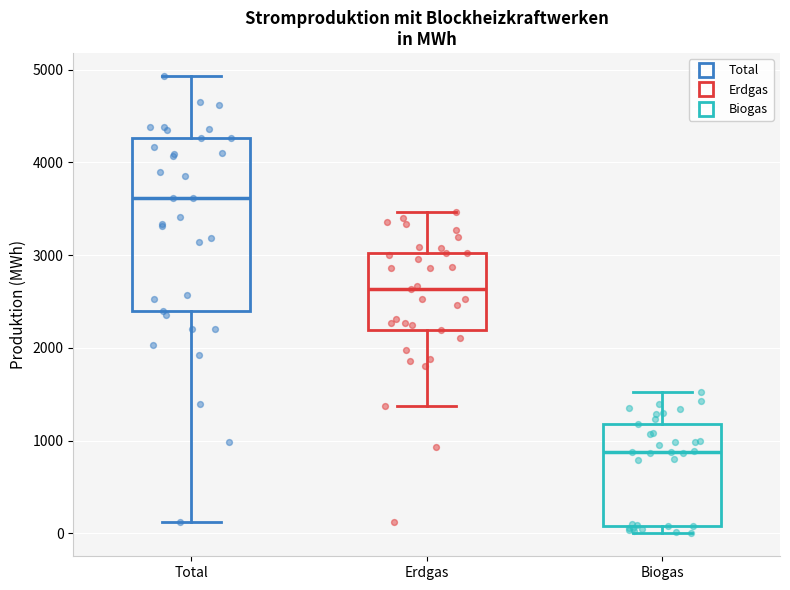

Where is the upper edge of the box for Biogas on the y-axis? The values are not printed on the chart, so give them approximately, as read against the axis.

1200